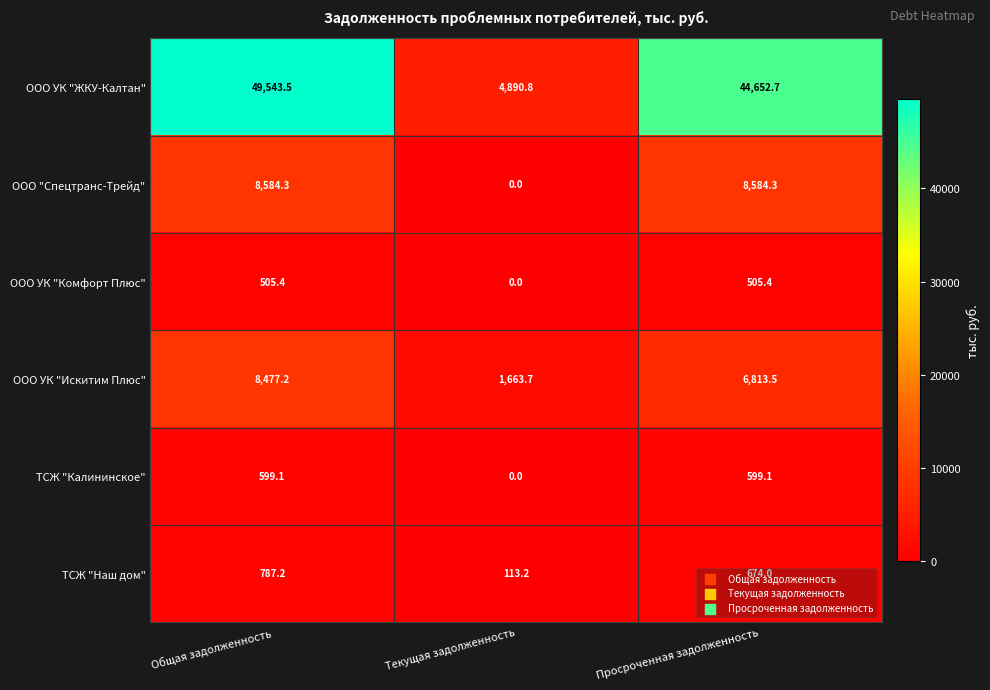

What is the greatest value displayed?

49543.5